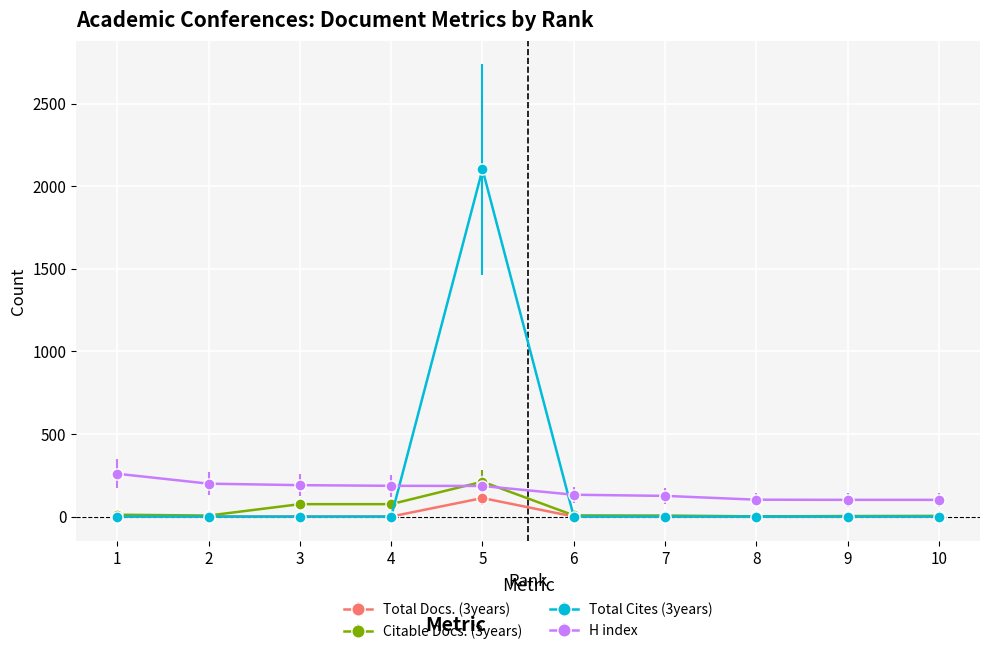

Which series has the largest range (max minus min)?

Total Cites (3years)